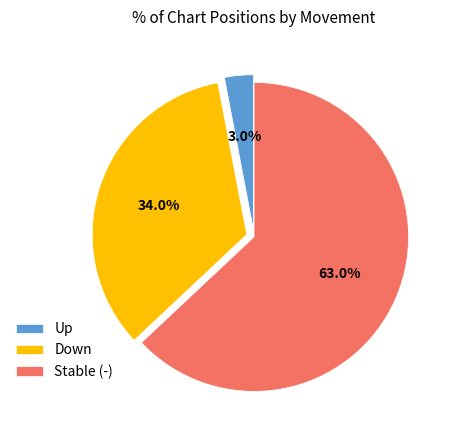

How many slices are in this pie chart?

3